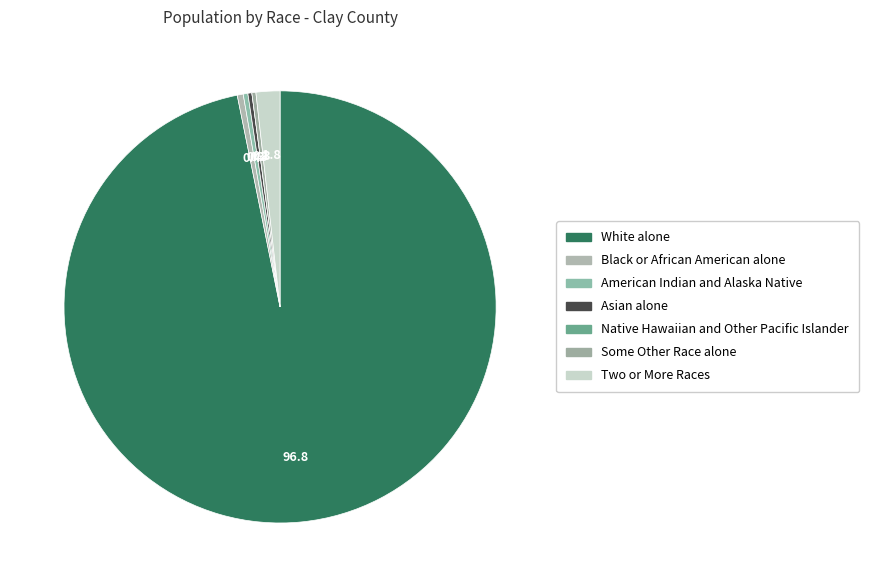

Does White alone account for over 50% of the chart?

Yes